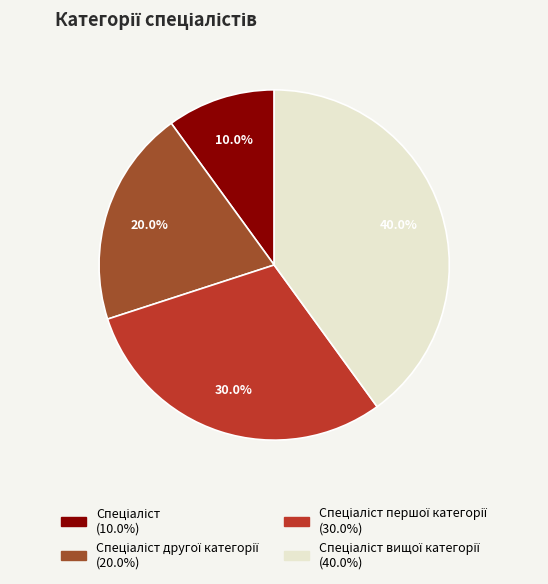

Is there a majority slice in this chart?

No